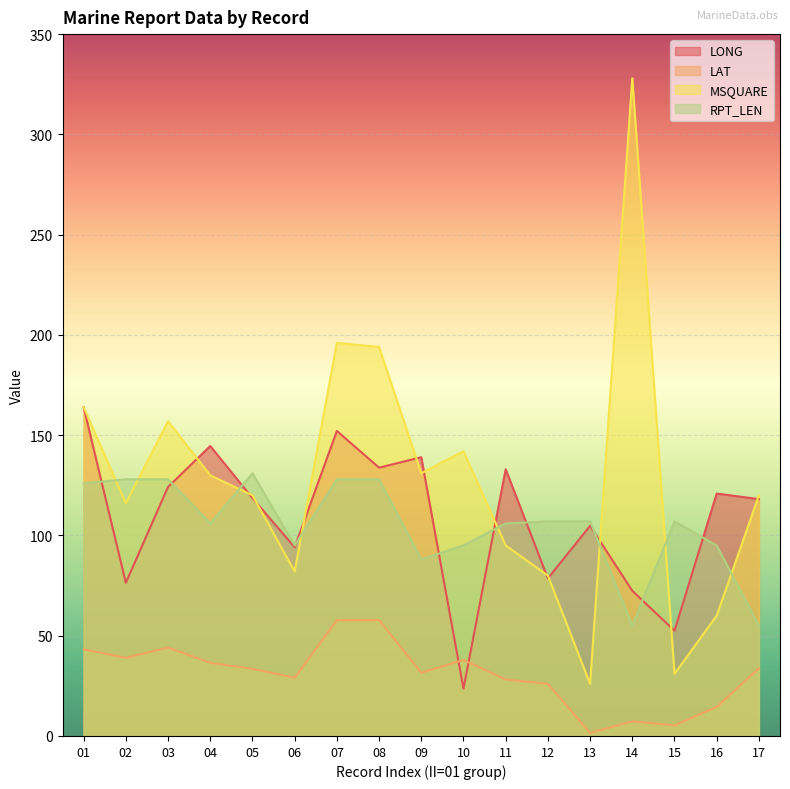

How many times do RPT_LEN and LONG cross each other?

10